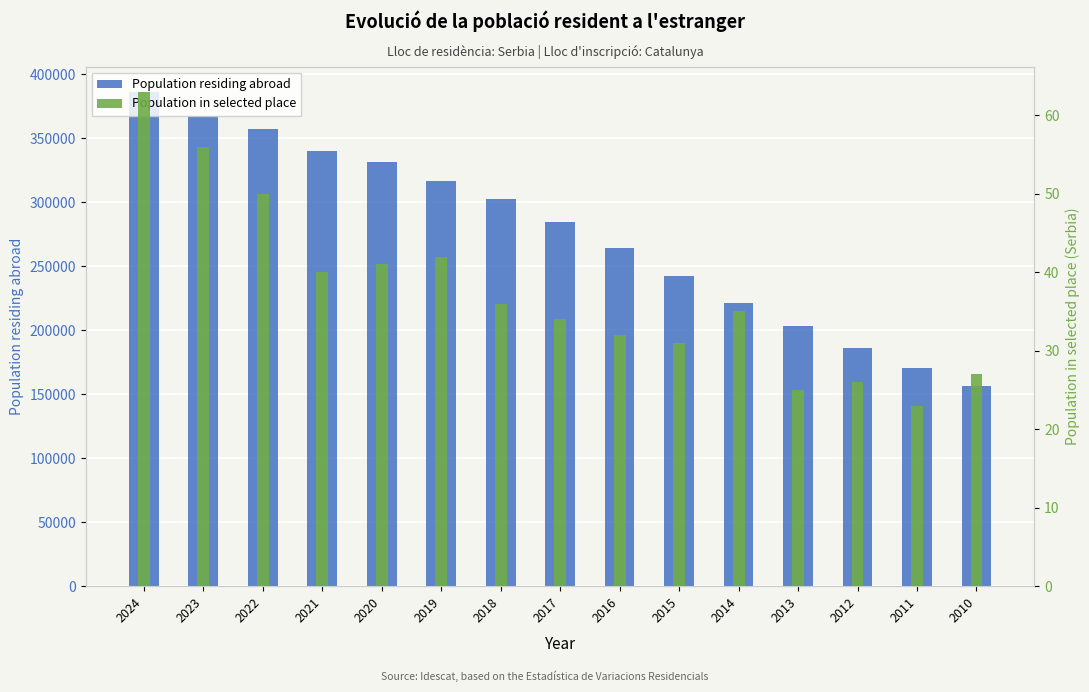

Are the bars grouped side by side (vs. stacked)?

Yes